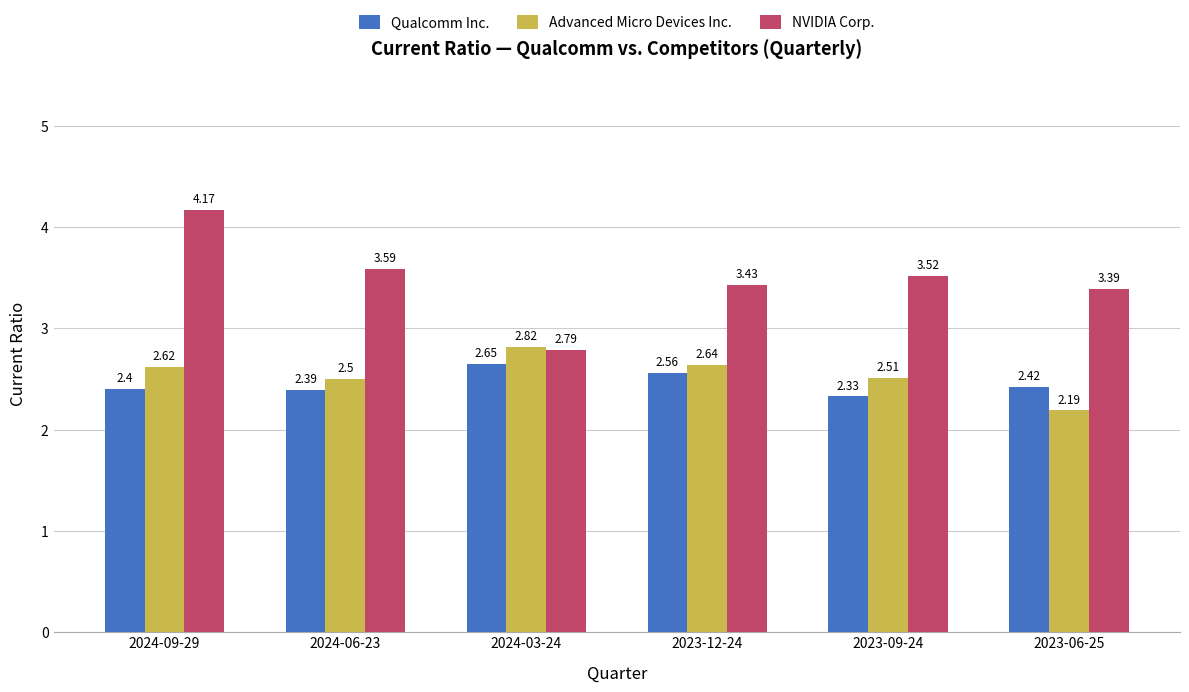

The value of NVIDIA Corp. at 2024-09-29 is 2.2. True or false?

False